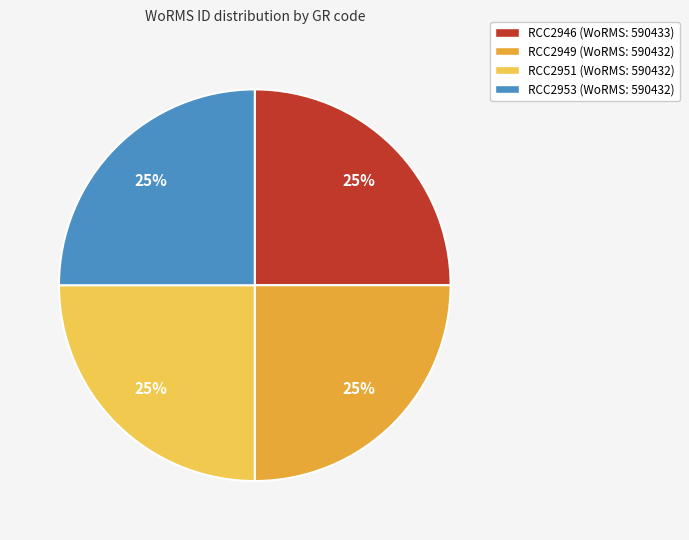

Does RCC2946 (WoRMS: 590433) represent more than half of the total?

No